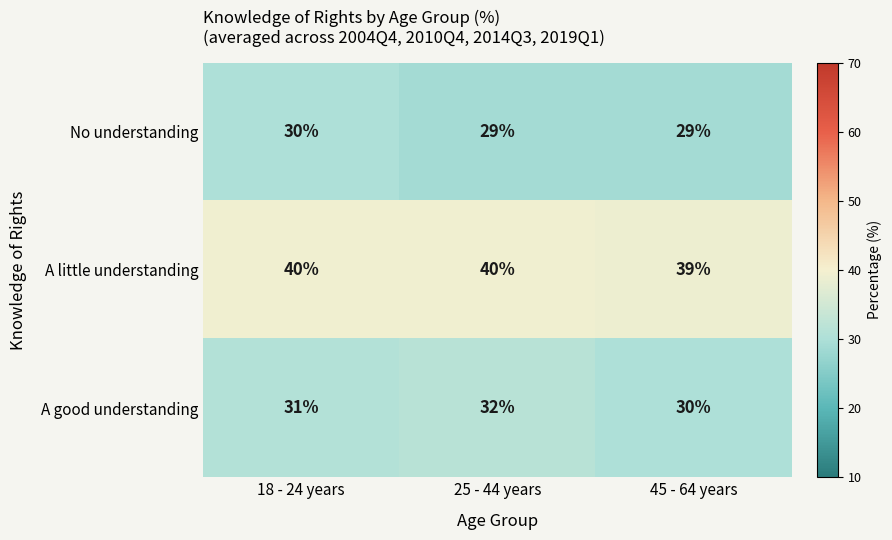

True or false: No understanding has a value of 10 at 18 - 24 years.

False